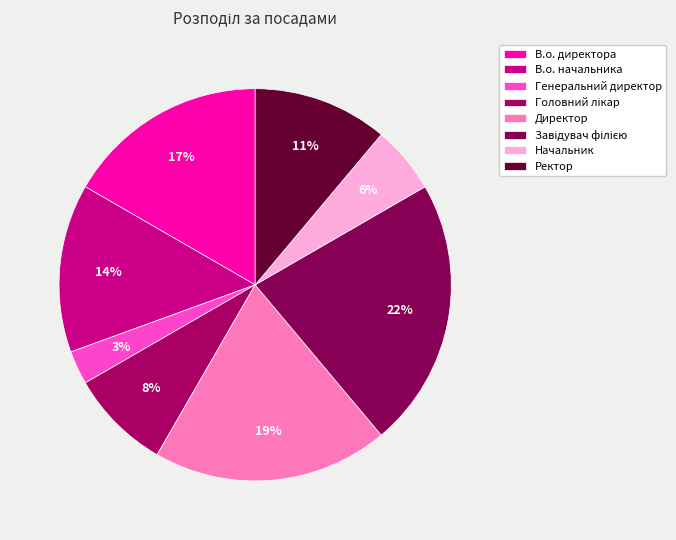

To the nearest percent, what percentage of the pie is Ректор?

11%